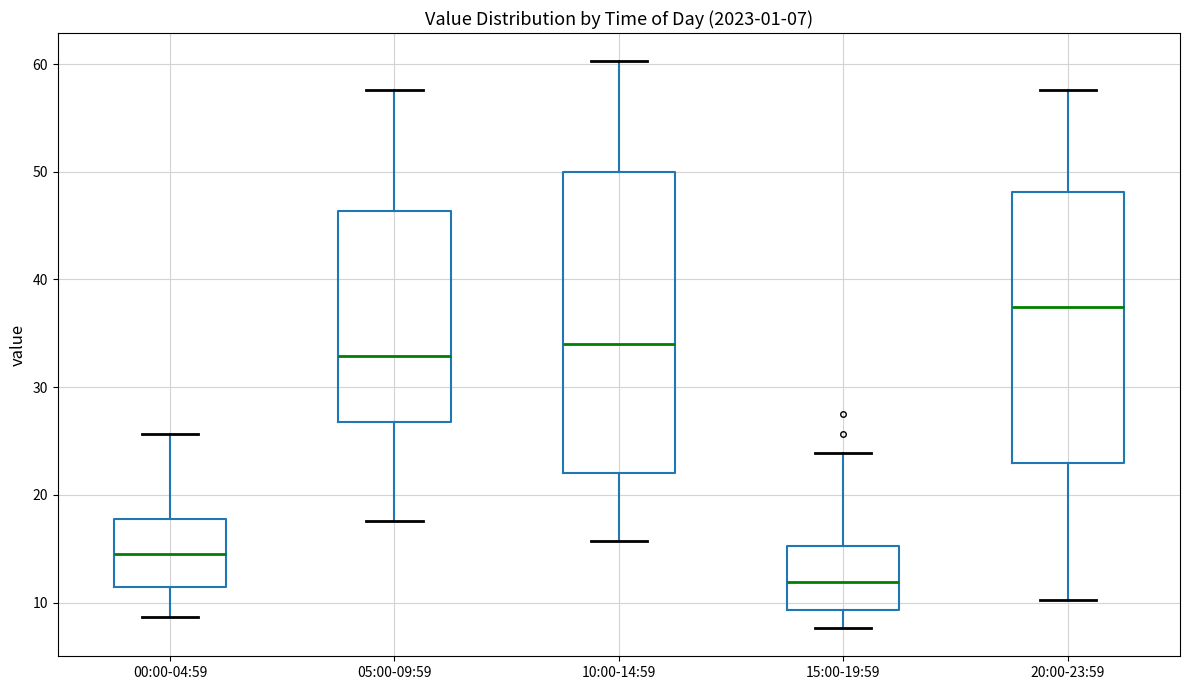

Which box has the highest median line?

20:00-23:59